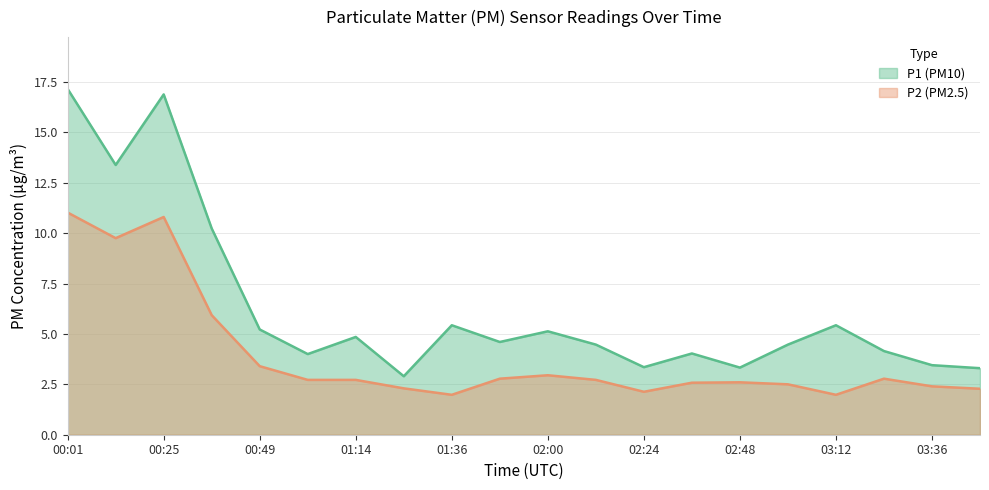

Reading left to right, what are all the values shown in this chart?

P1: 00:01=17.1	00:13=13.4	00:25=16.9	00:37=10.2	00:49=5.2	01:02=4.0	01:14=4.8	01:26=2.9	01:36=5.4	01:47=4.6	02:00=5.1	02:12=4.5	02:24=3.4	02:36=4.0	02:48=3.3	03:00=4.5	03:12=5.4	03:24=4.2	03:36=3.5	03:48=3.3
P2: 00:01=11.0	00:13=9.8	00:25=10.8	00:37=5.9	00:49=3.4	01:02=2.7	01:14=2.7	01:26=2.3	01:36=2.0	01:47=2.8	02:00=3.0	02:12=2.7	02:24=2.1	02:36=2.6	02:48=2.6	03:00=2.5	03:12=2.0	03:24=2.8	03:36=2.4	03:48=2.3